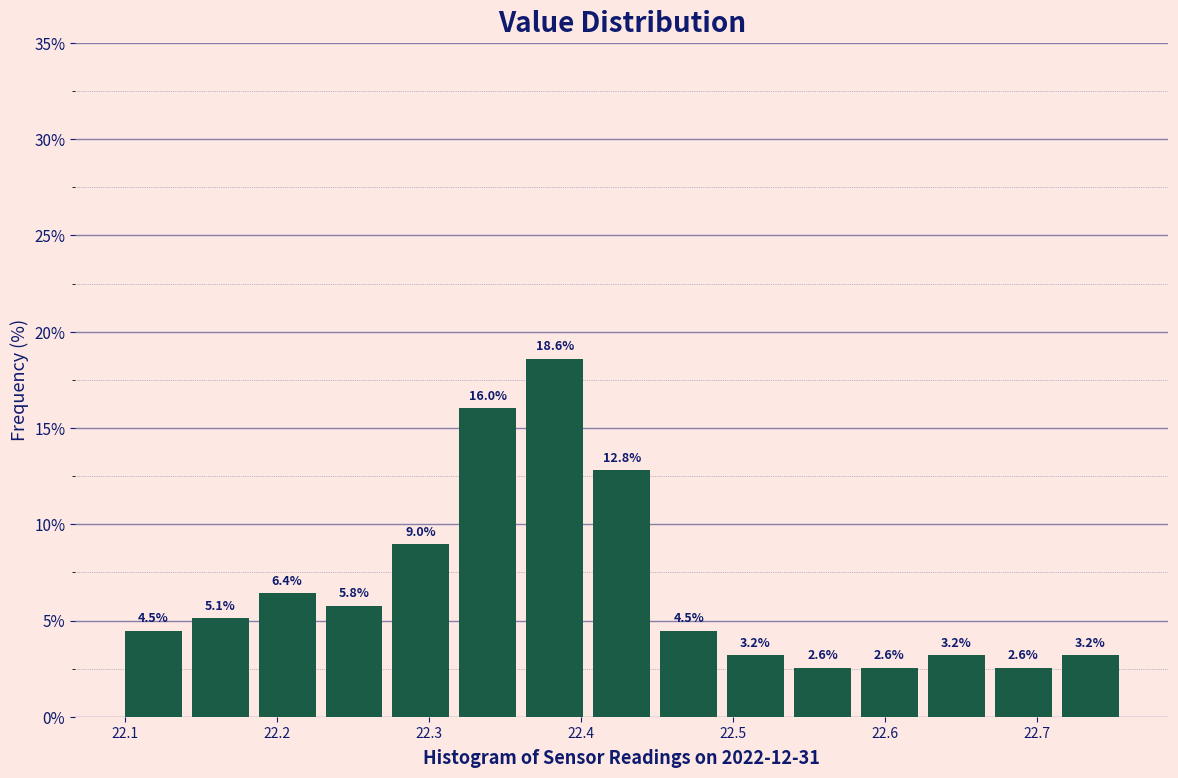

What is the height of the bar covering 22.496 to 22.540 on the x-axis? The bar edges are not printed on the chart, so give them approximately, as read against the axis.

3.2